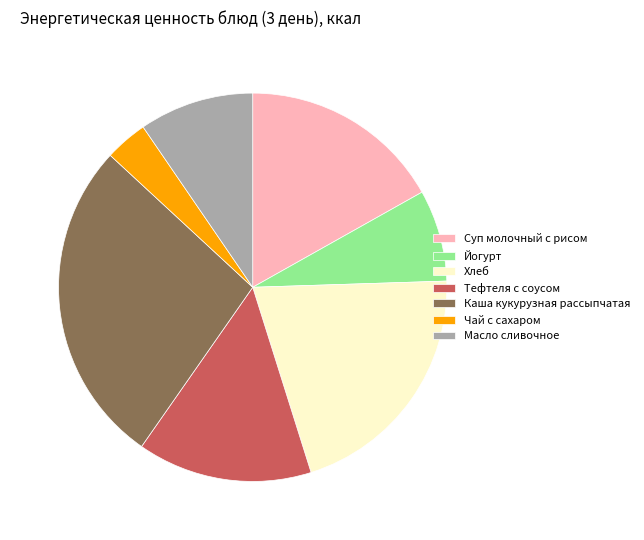

How many slices are in this pie chart?

7